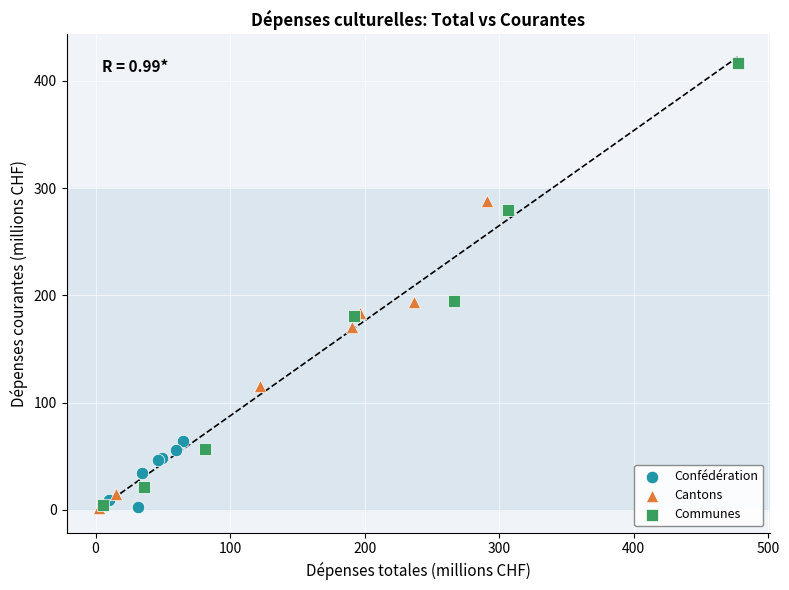

Which series has the largest Y range (max minus min)?

Communes